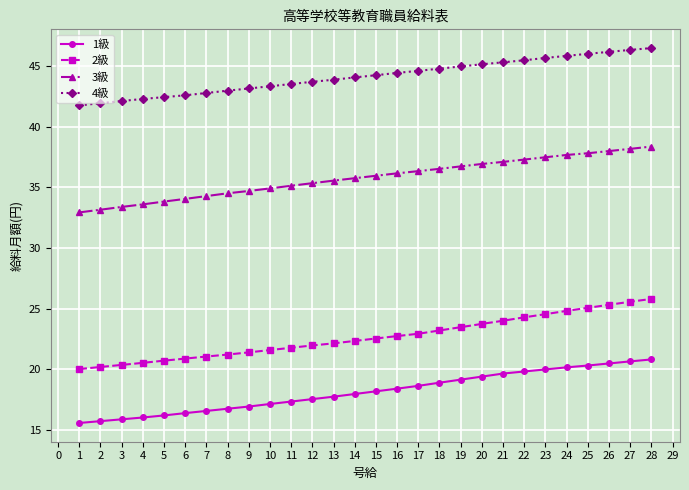

What is the average value of the 4級 series?

44.2